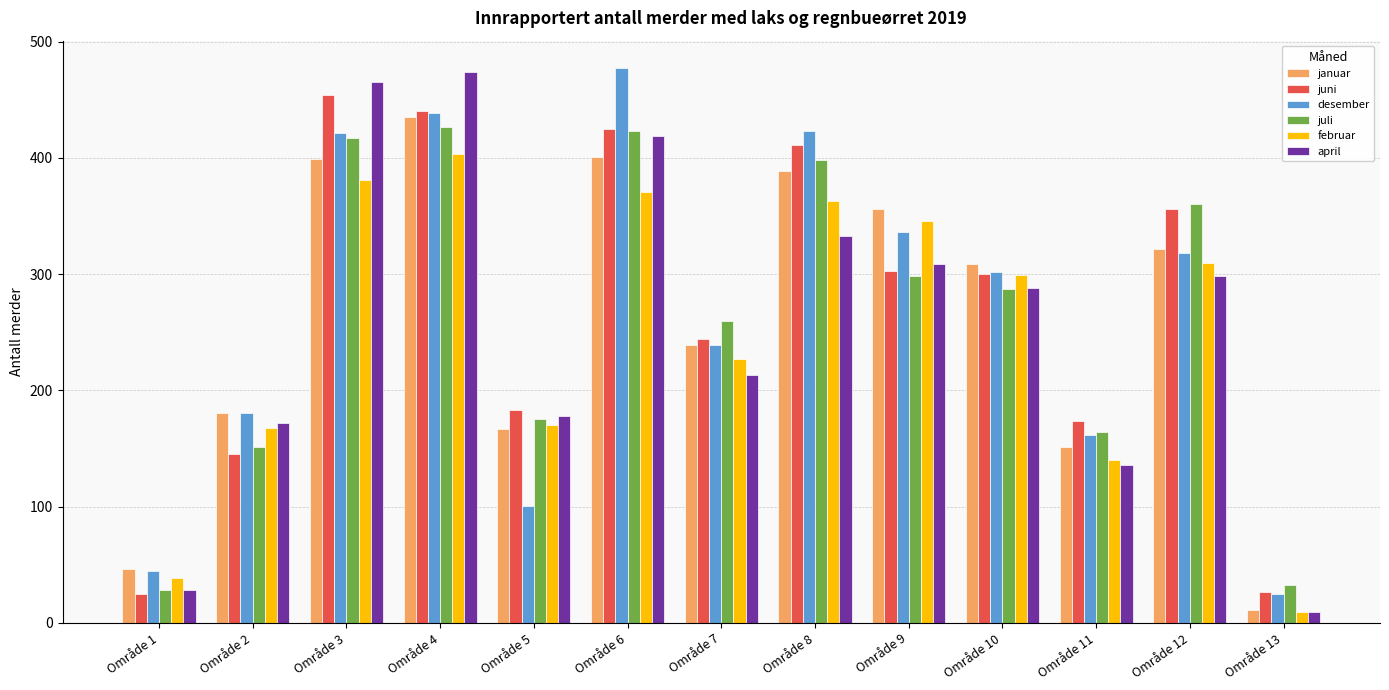

How many bars are there in each group?

6